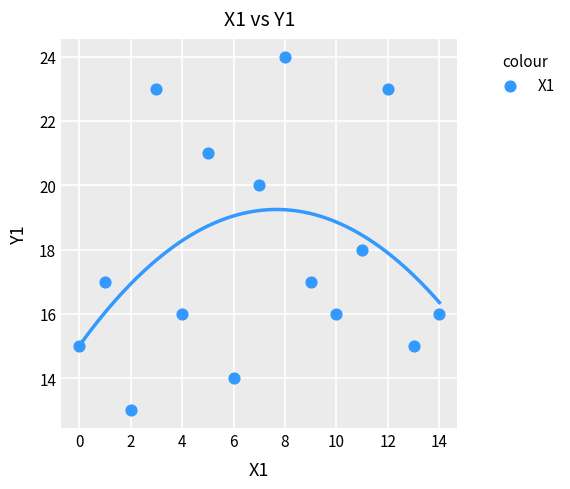

What is the range of Y values (max minus min)?

11